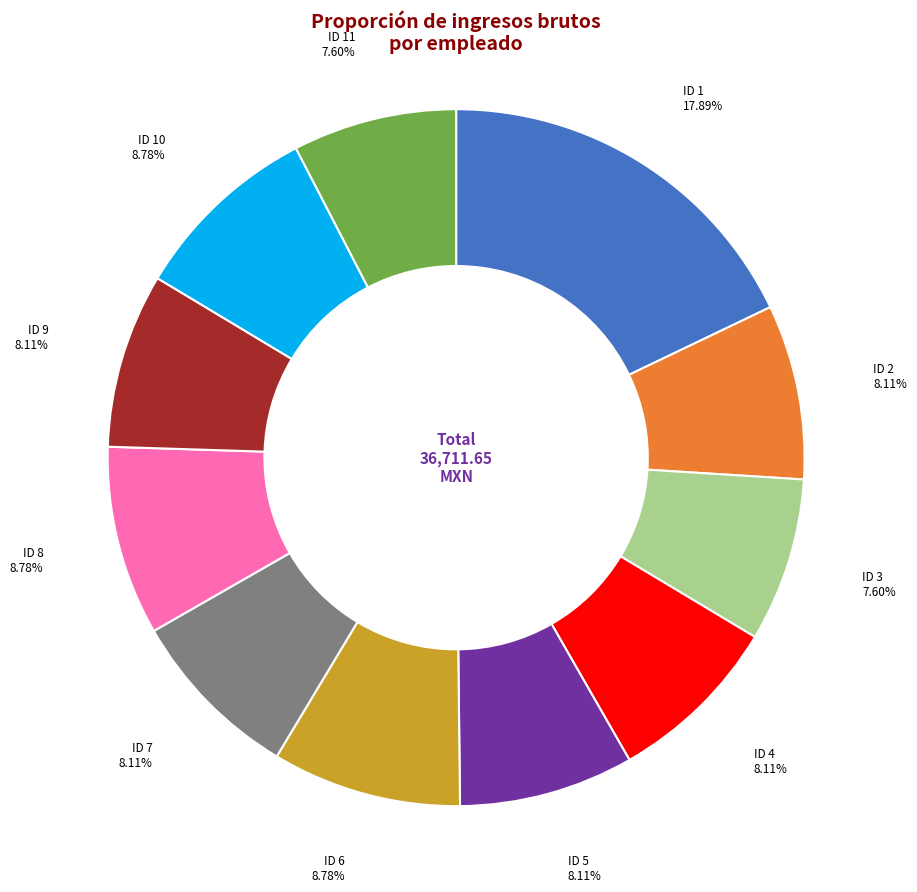

Which slice is the largest?

ID 1